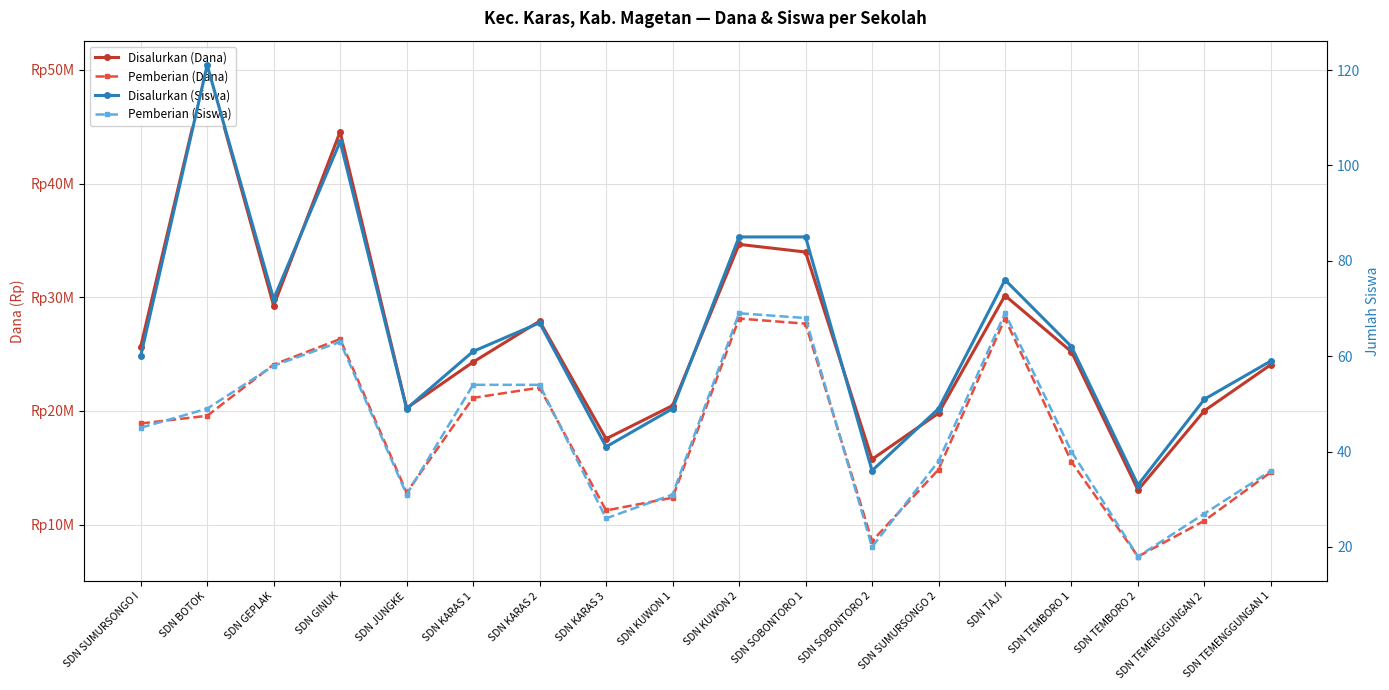

The Pemberian (Siswa) series shows 69 at SDN KUWON 2. True or false?

True